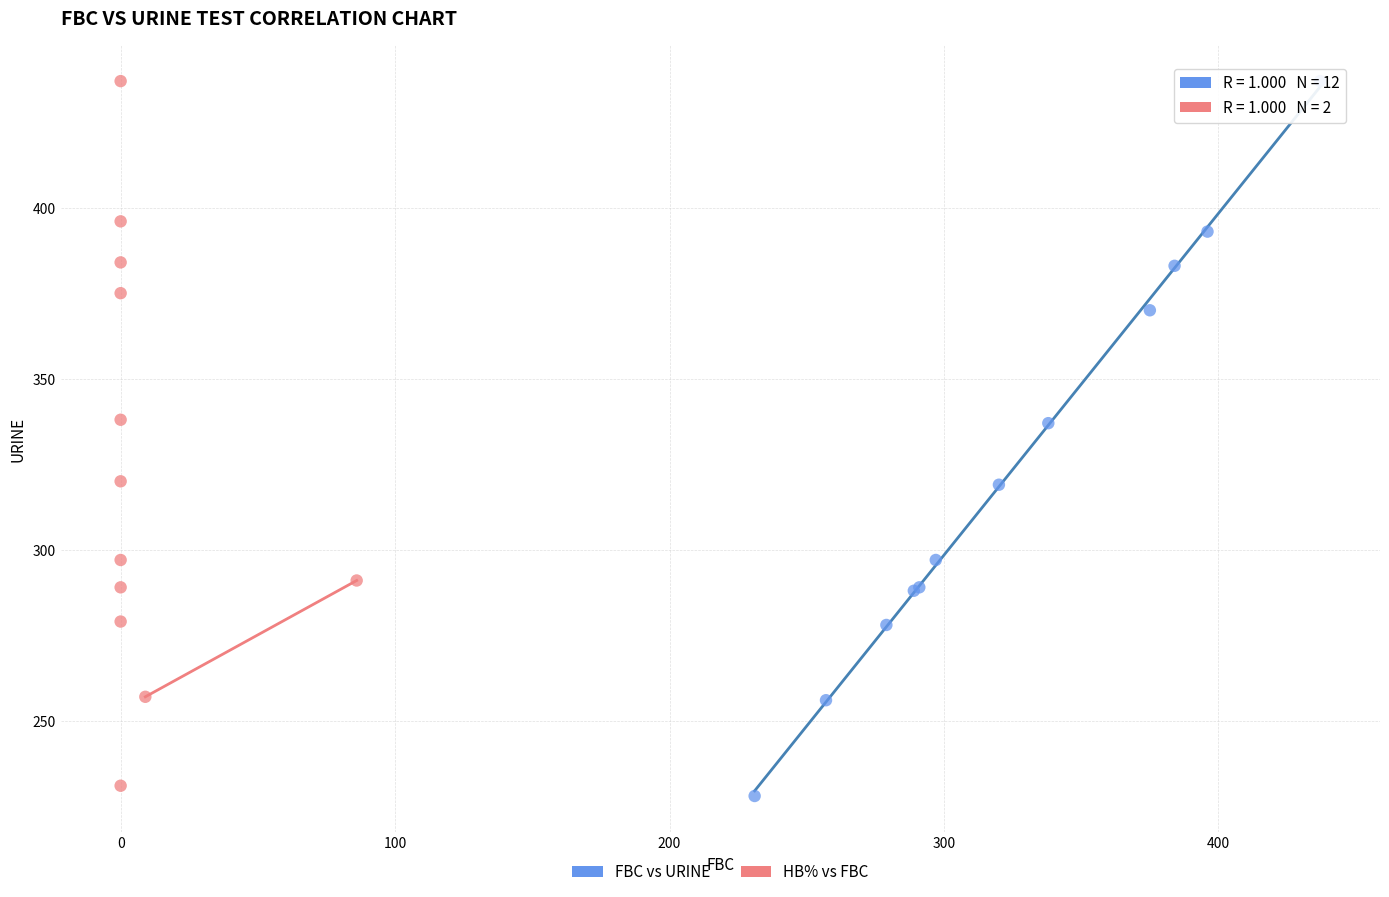

Which series has the widest spread of Y values?

FBC vs URINE